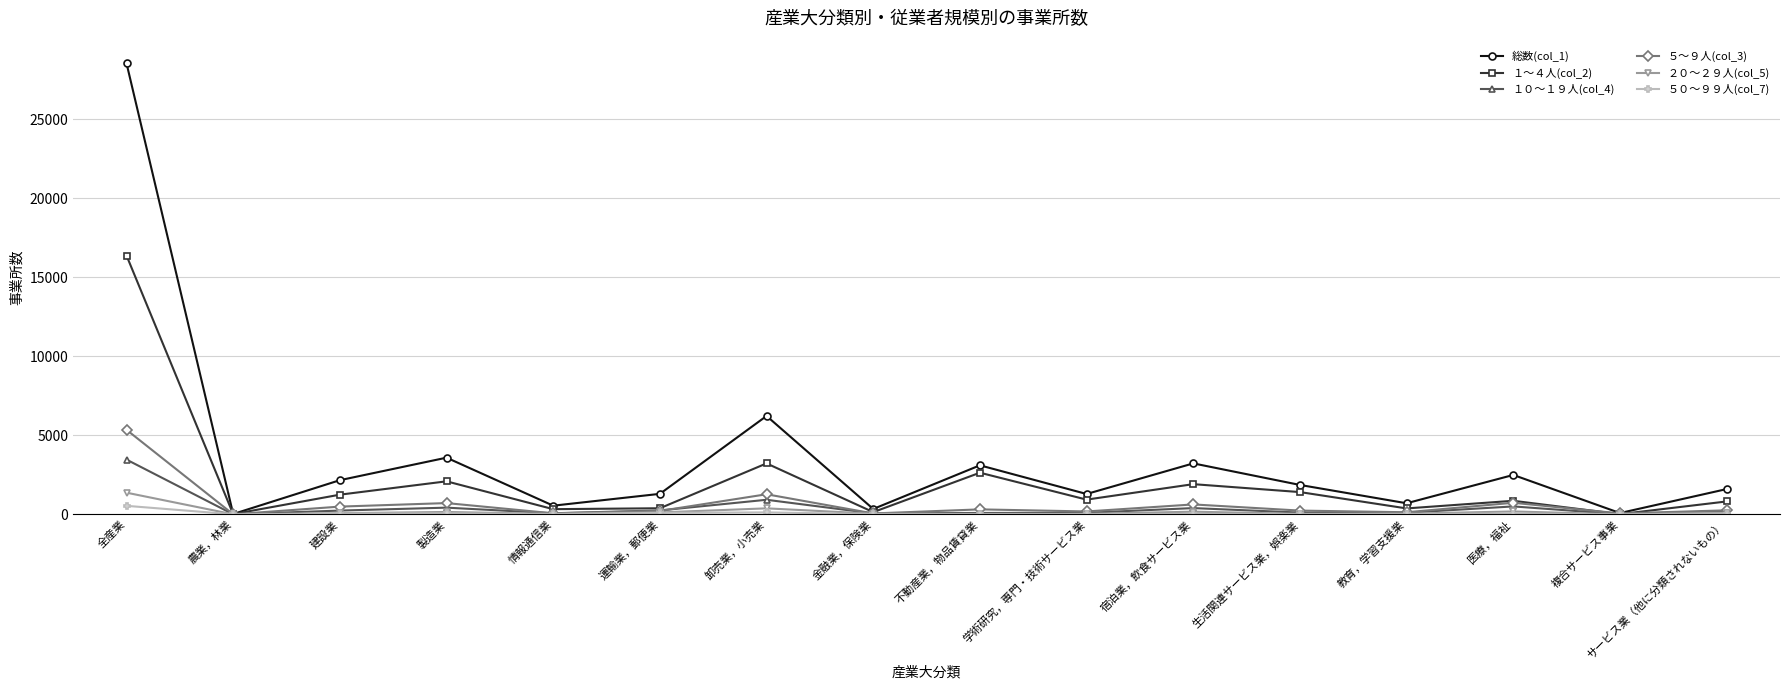

Which series has the widest spread of values?

総数(col_1)